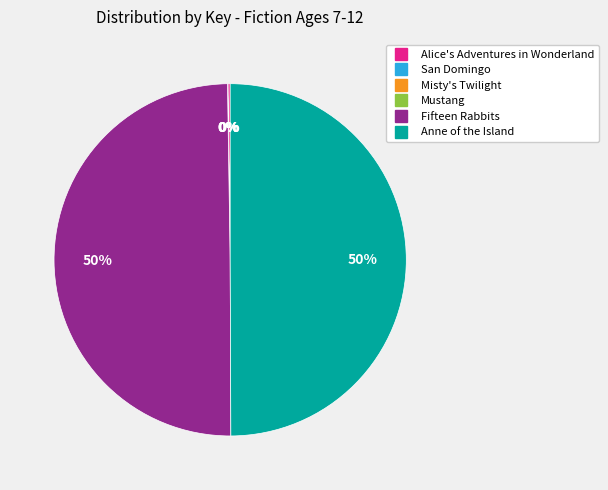

To the nearest percent, what is the average slice percentage?

17%